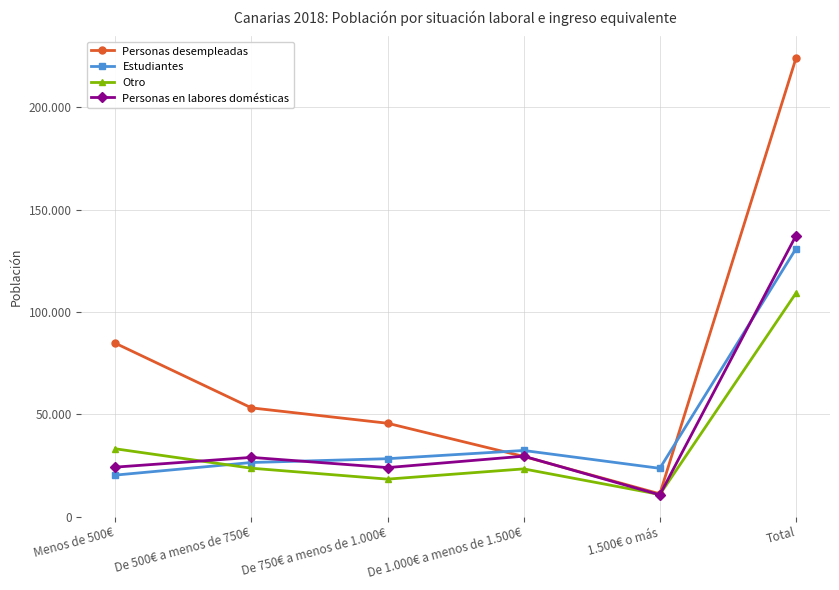

At which category does Estudiantes reach its first local valley?

1.500€ o más